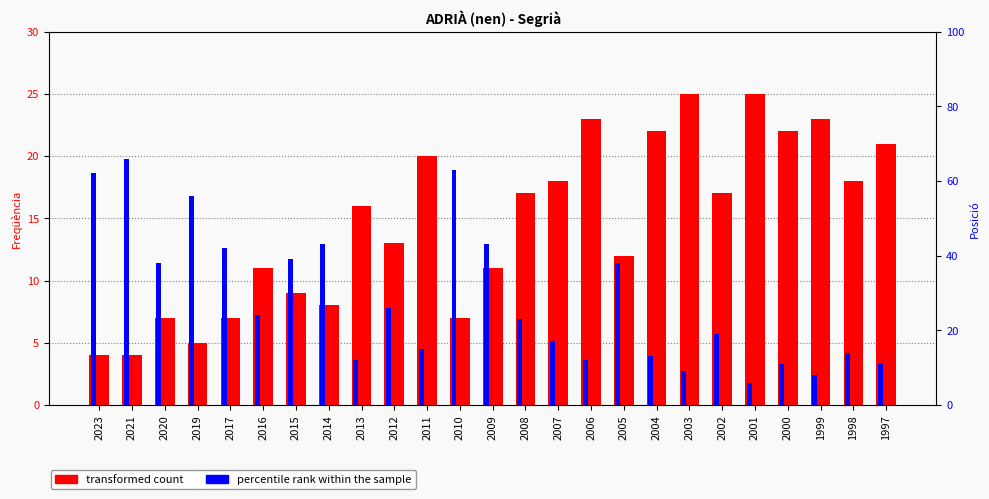

Which label corresponds to the largest value in the chart?

2021